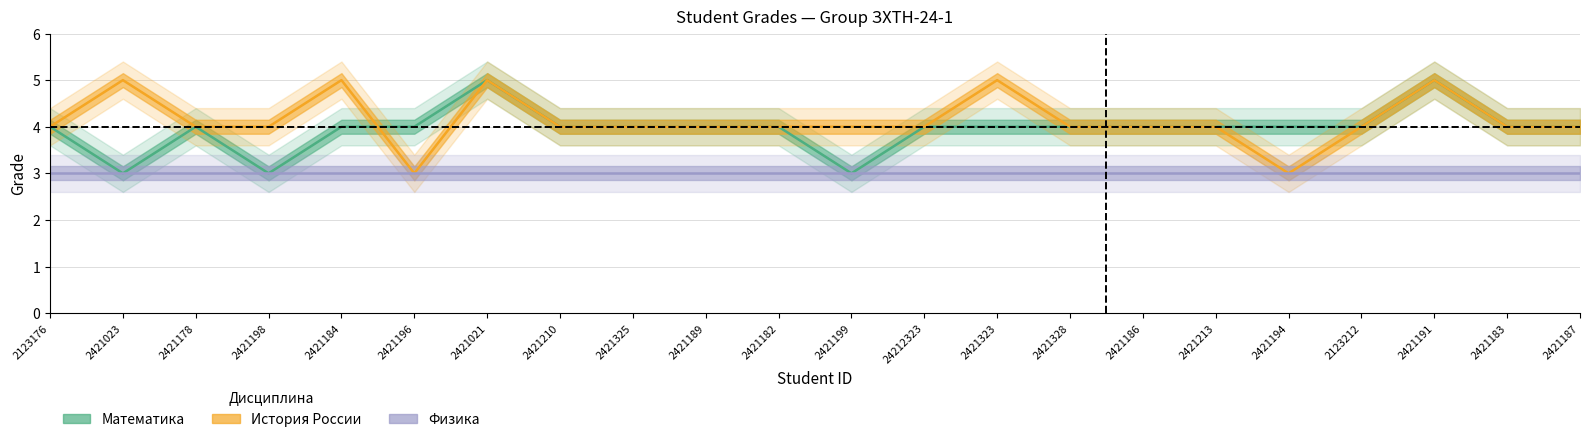

True or false: Физика has a value of 3 at 2123176.

True